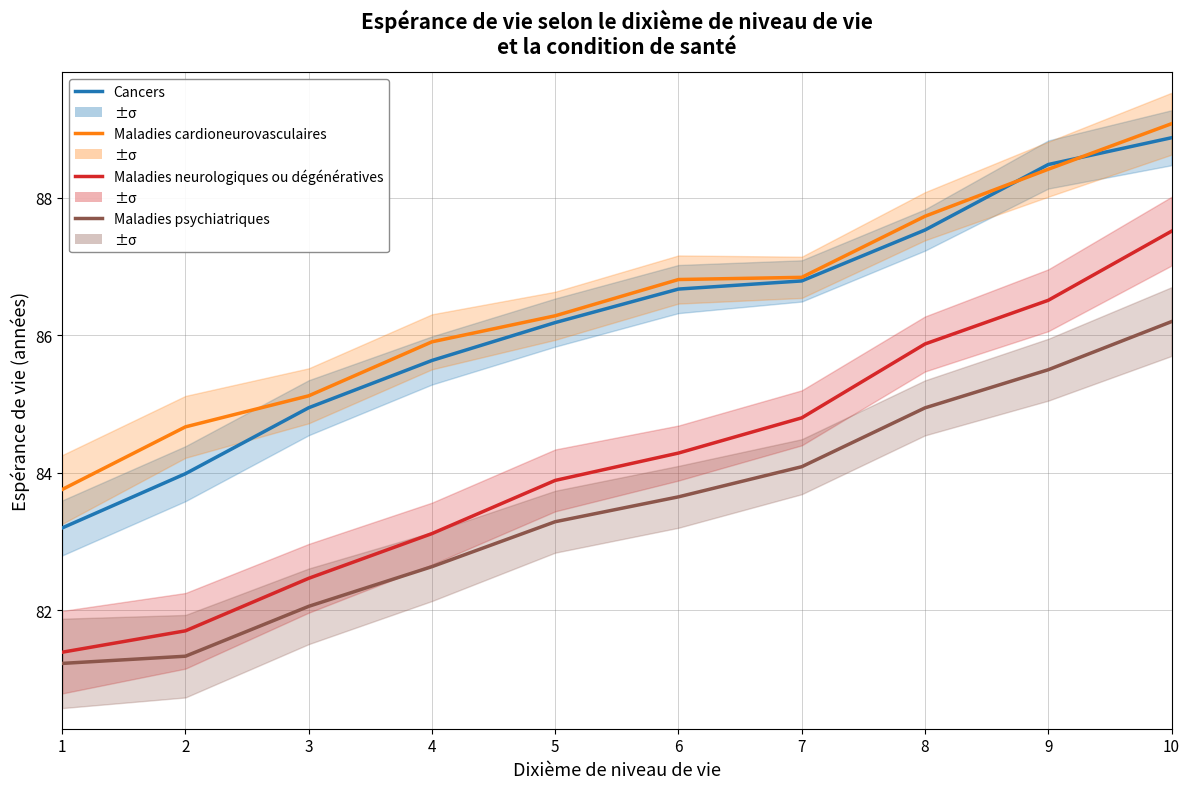

Count the number of categories in the chart.

10